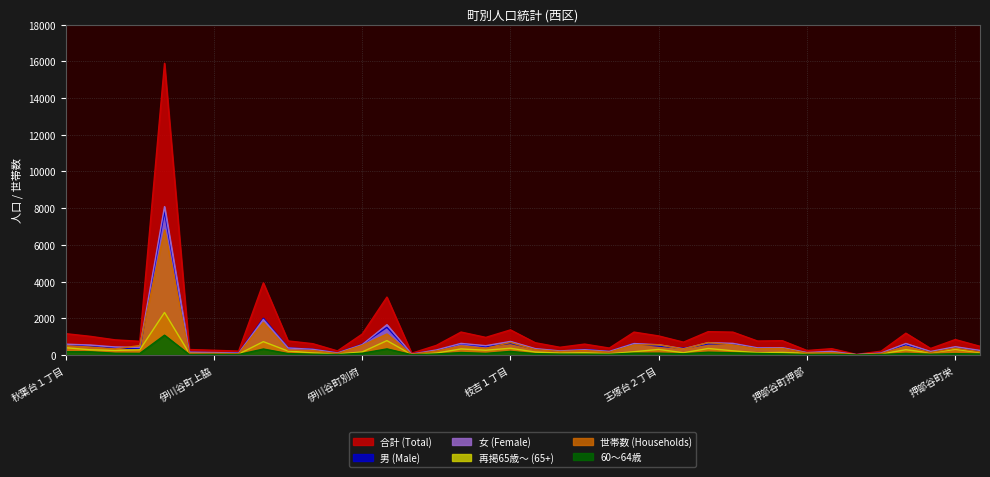

What is the difference between the 男 (Male) values at 秋葉台１丁目 and 伊川谷町上脇?

448